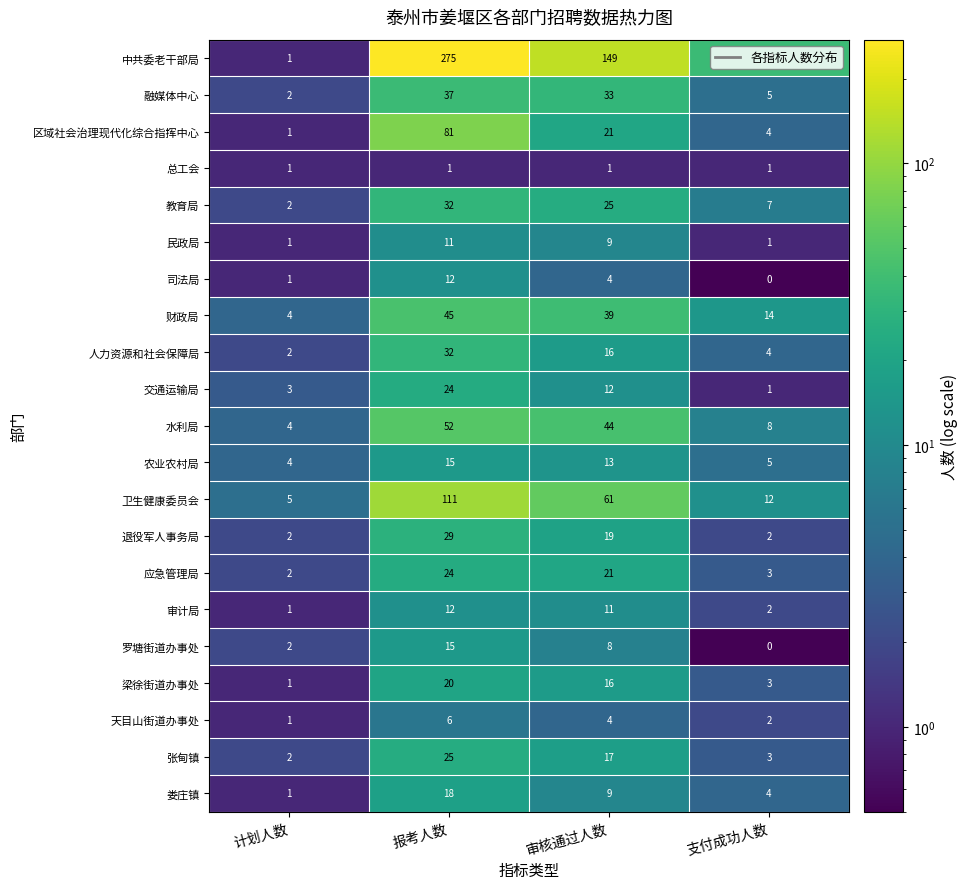

What is the total value across all series at 审核通过人数?

532